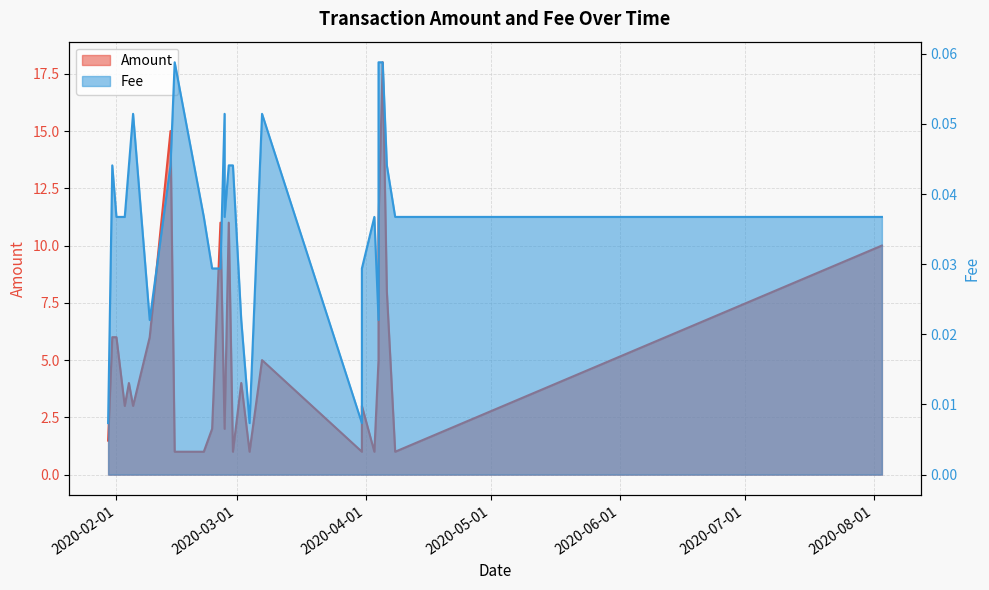

Which series has the widest spread of values?

Amount